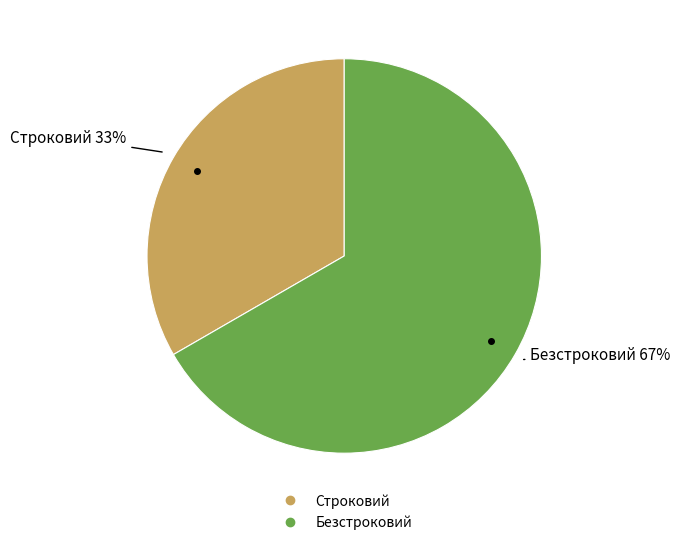

Approximately how many times larger is the value at Безстроковий compared to Строковий?

2.0